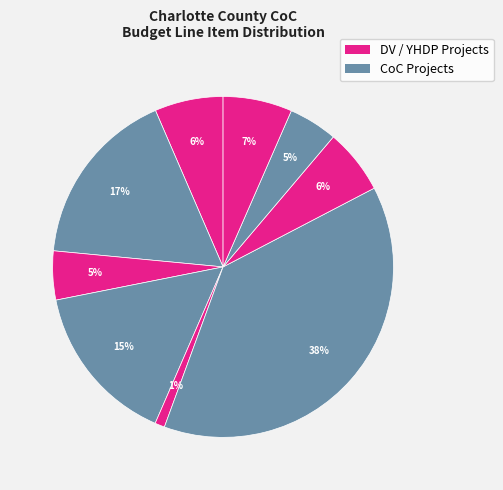

Is there a majority slice in this chart?

No